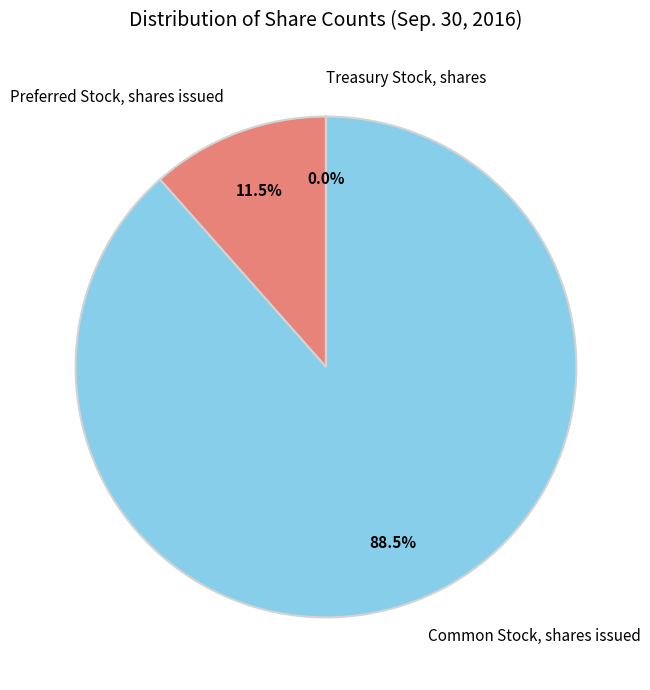

How much of the chart is everything except Common Stock, shares issued?

11.5%